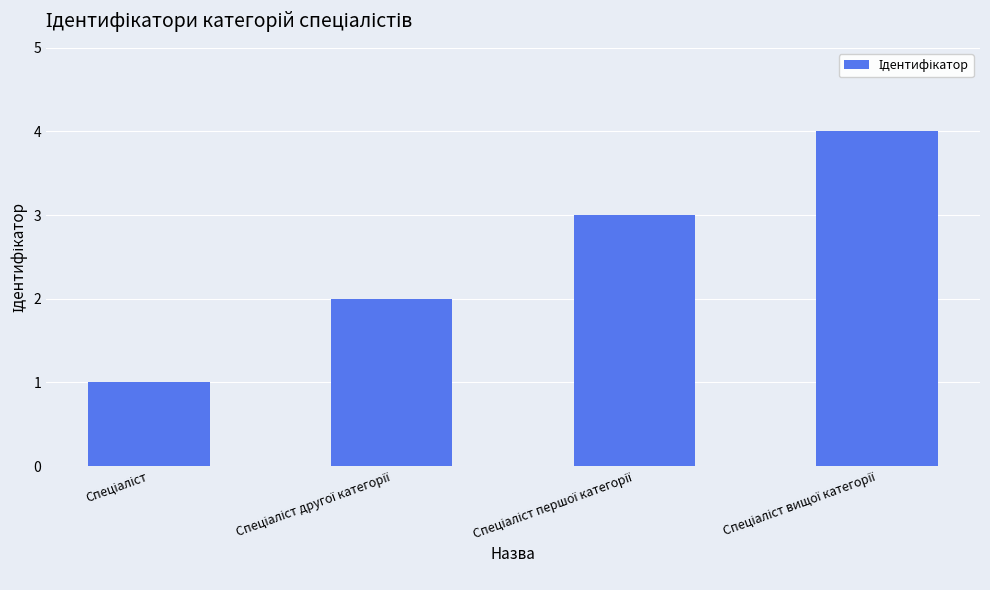

What is the sum of all values?

10